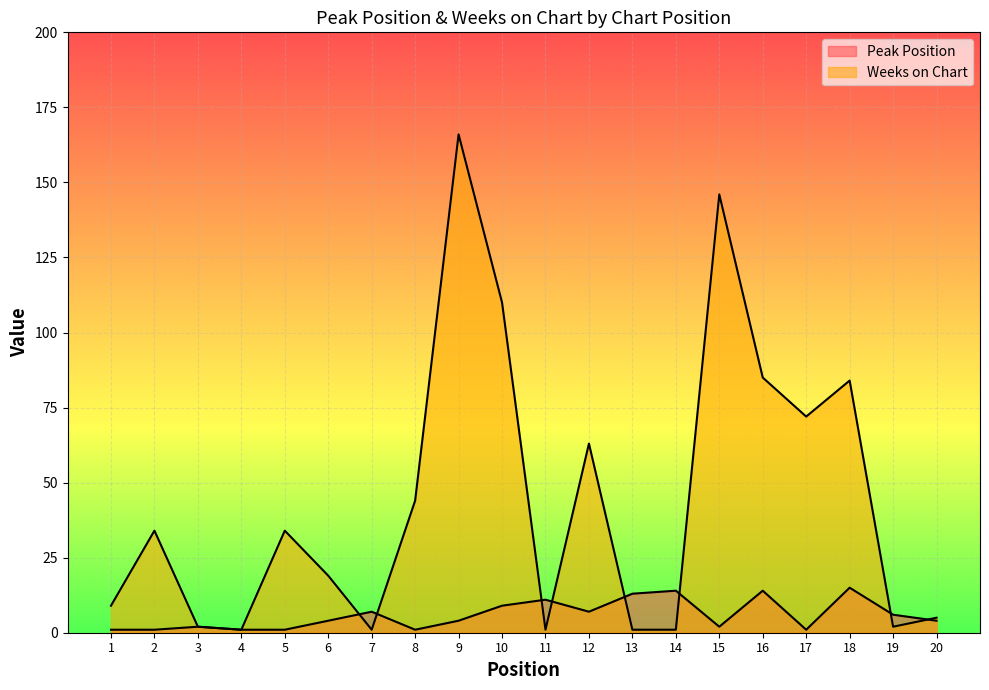

What are all the series names shown in the legend?

Peak Position, Weeks on Chart